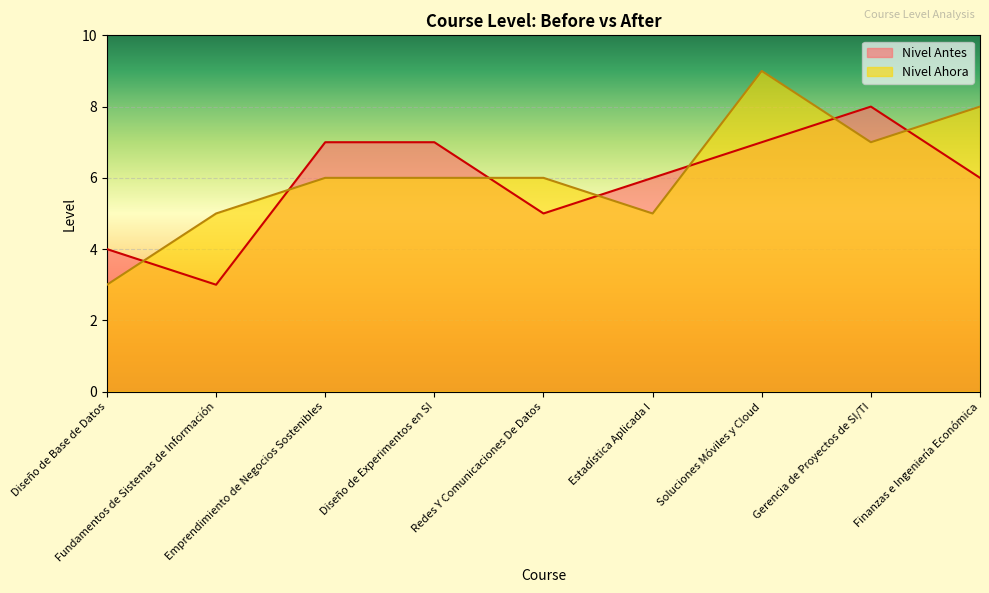

Reading left to right, what are all the values shown in this chart?

Nivel Antes: 4	3	7	7	5	6	7	8	6
Nivel Ahora: 3	5	6	6	6	5	9	7	8